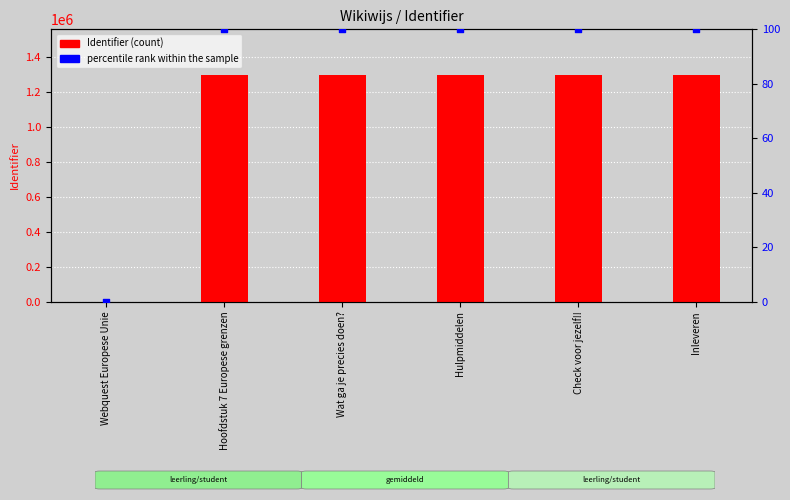

Which series has the largest Y range (max minus min)?

Identifier